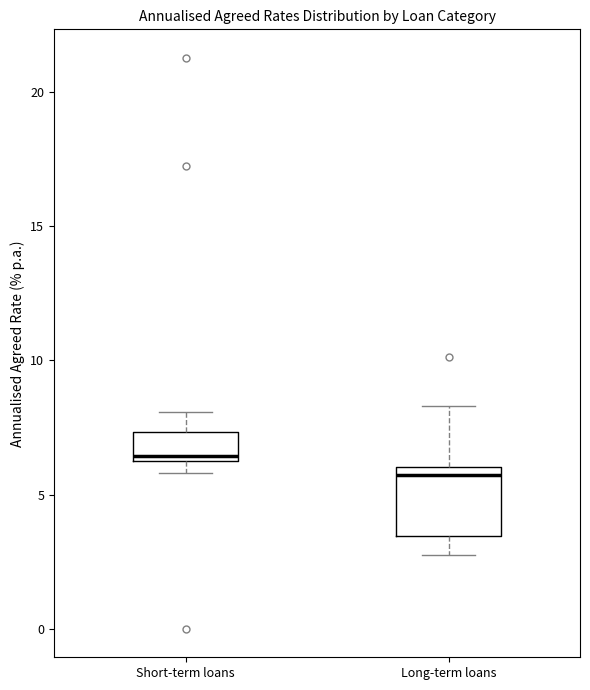

Which box has the highest median line?

Short-term loans